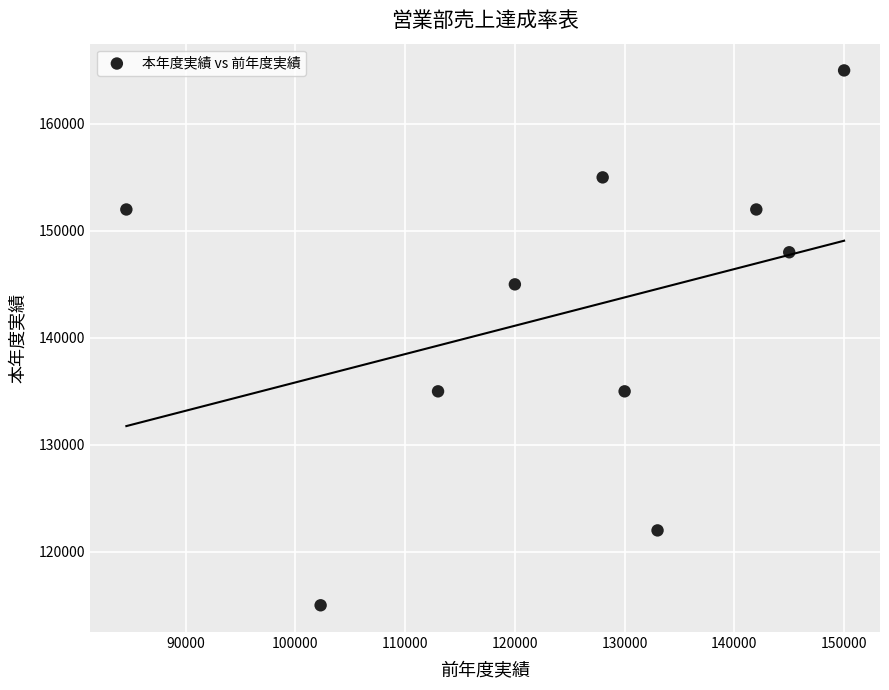

What is the range of X values (max minus min)?

65400